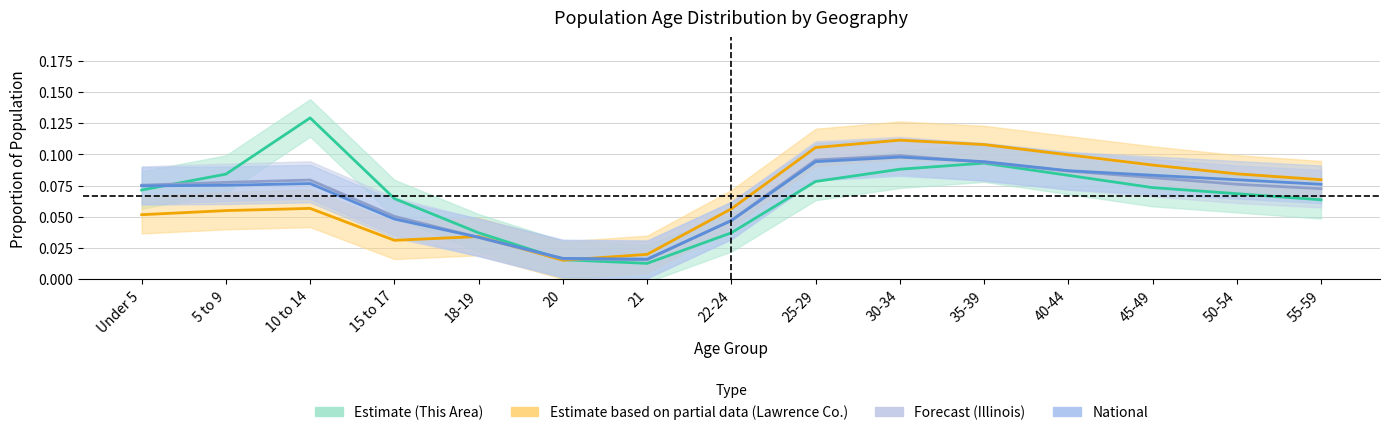

The This Area series shows 0.0 at 20. True or false?

False